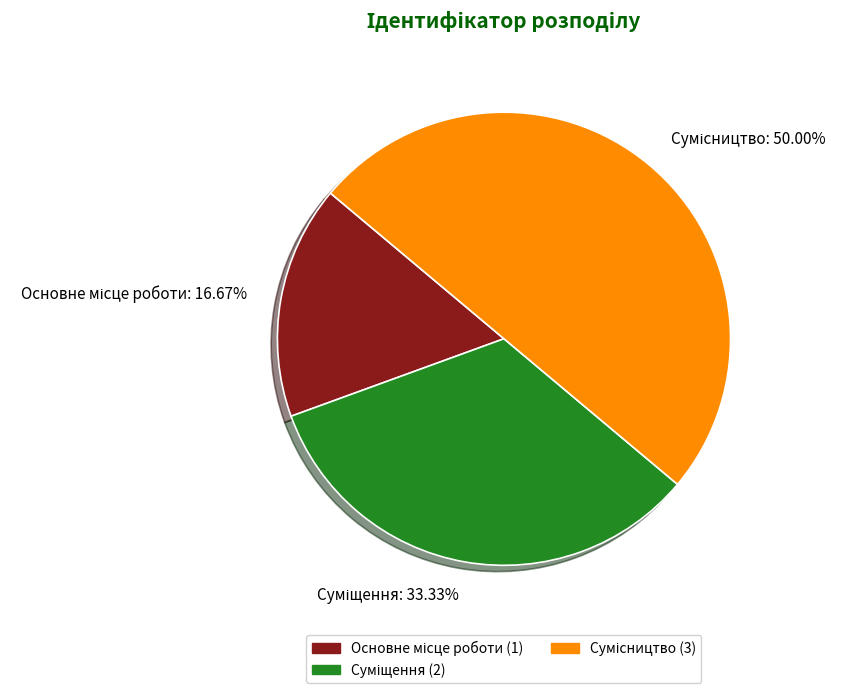

What is the largest slice in the pie chart?

Сумісництво